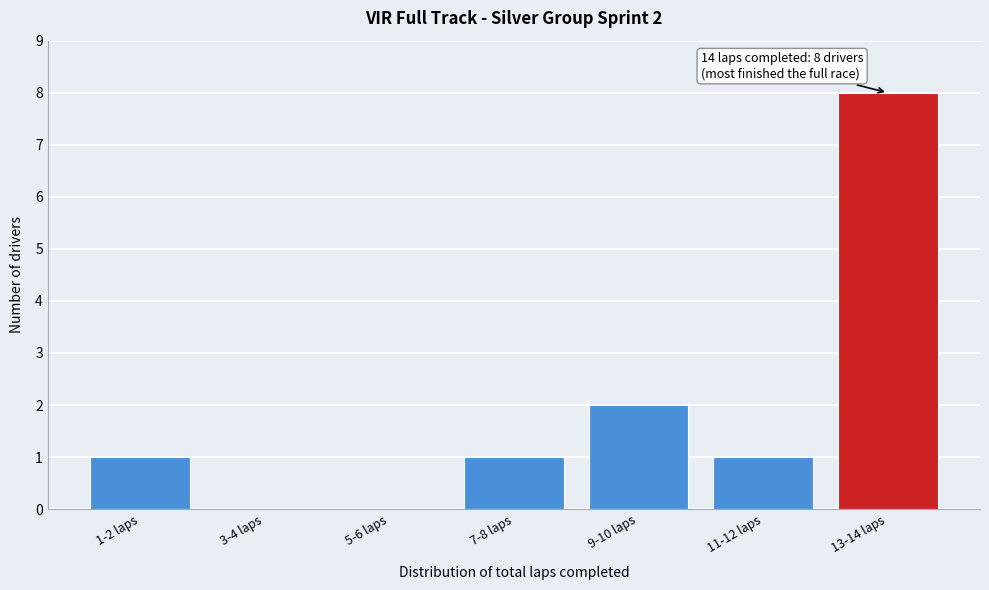

Reading right to left, extract all data points from this chart.

13-14 laps=8	11-12 laps=1	9-10 laps=2	7-8 laps=1	5-6 laps=0	3-4 laps=0	1-2 laps=1